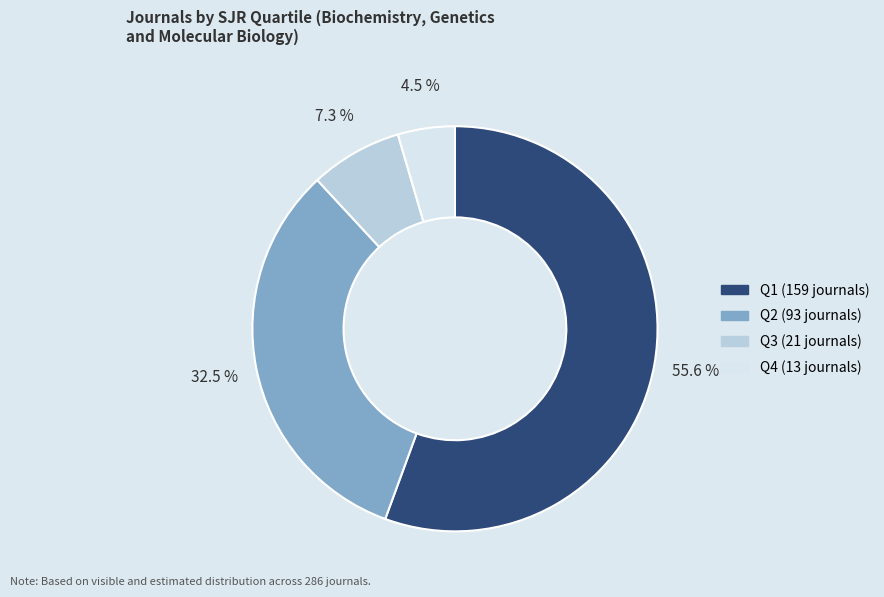

Do Q3 and Q1 together represent more than half of the pie?

Yes